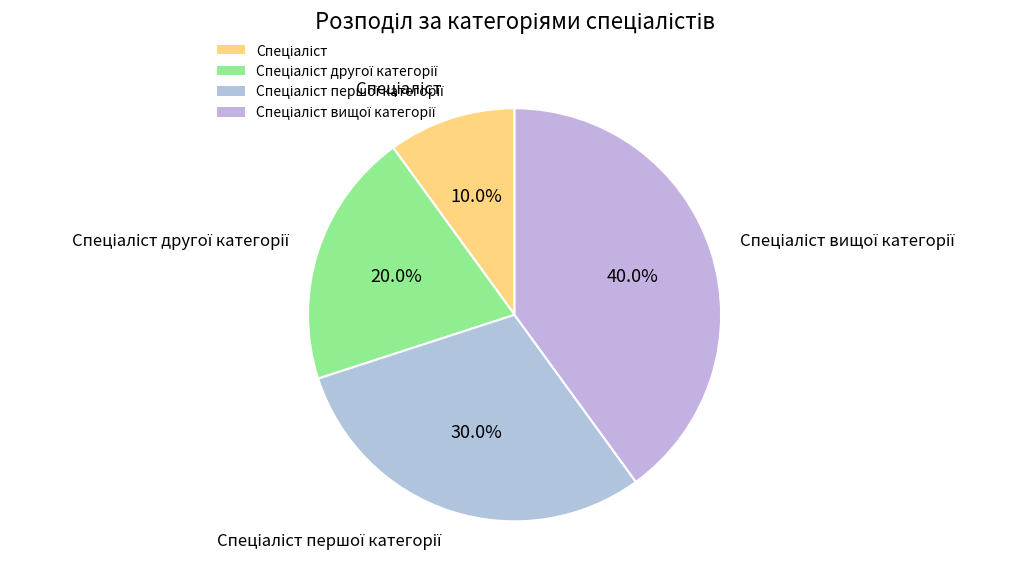

Is there any slice that represents more than half of the pie?

No